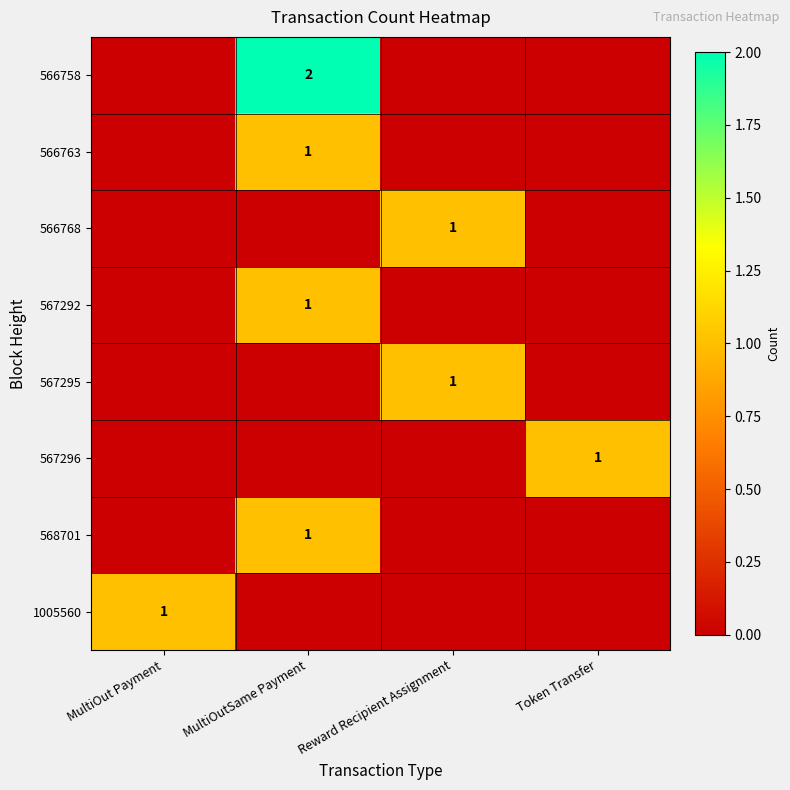

The 566763 series shows 1 at MultiOutSame Payment. True or false?

True